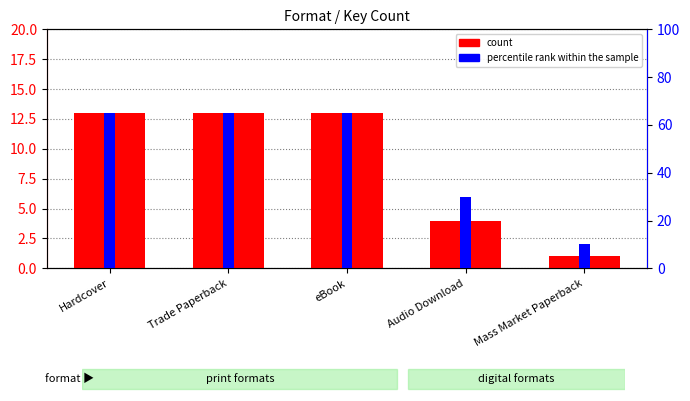

What is the greatest value displayed?

65